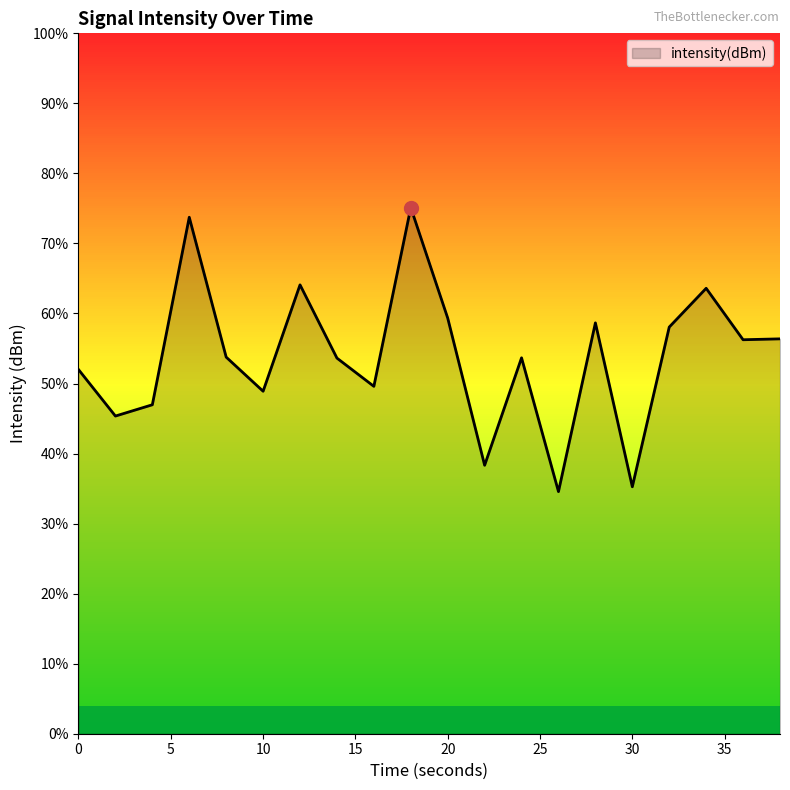

Where is the first local maximum?

6